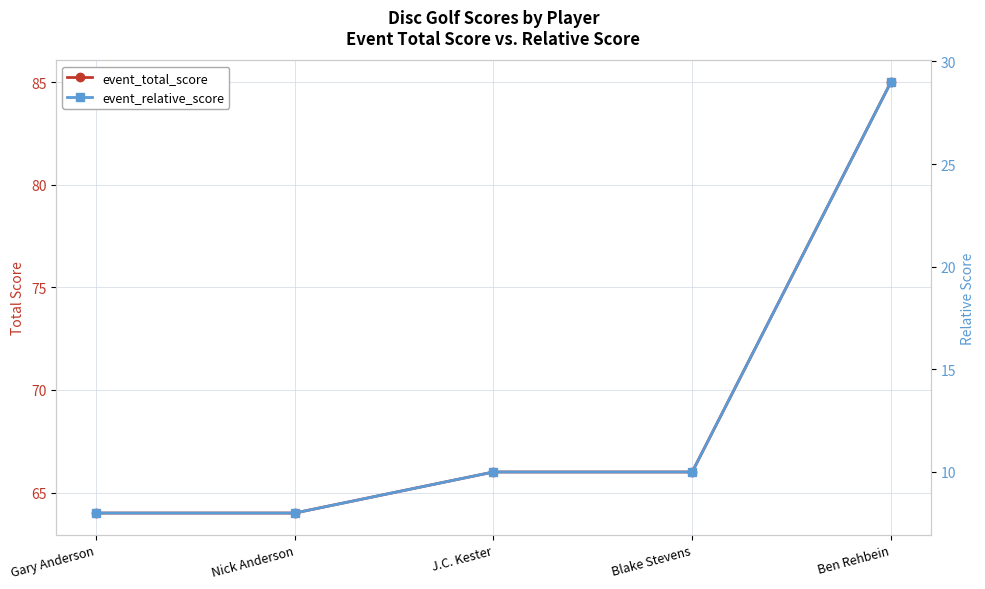

What is the spread (max minus min) of values at Blake Stevens?

56